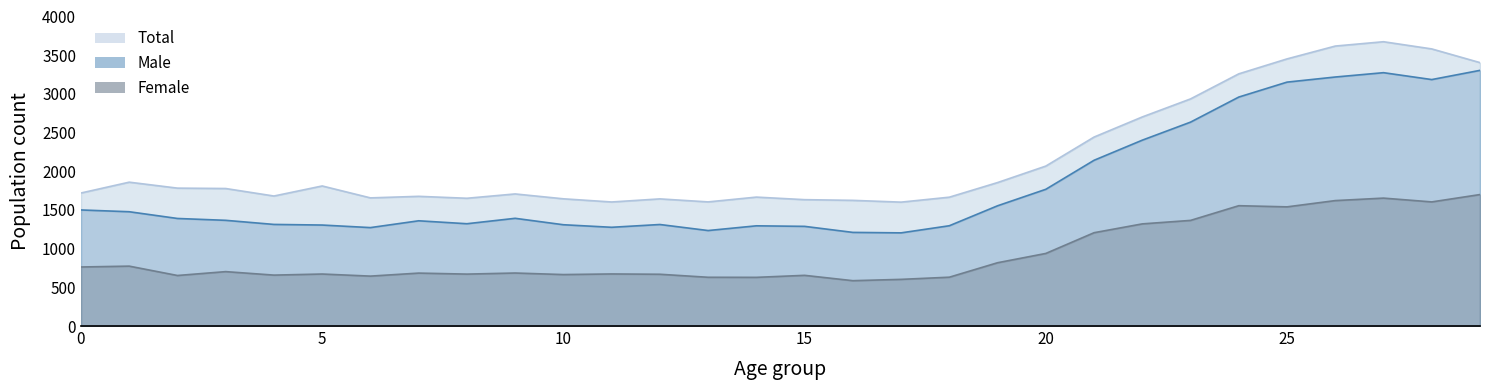

At which category does the chart reach its peak across all series?

27